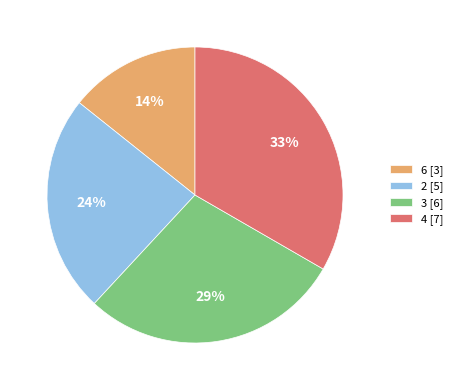

How many segments does this pie chart have?

4